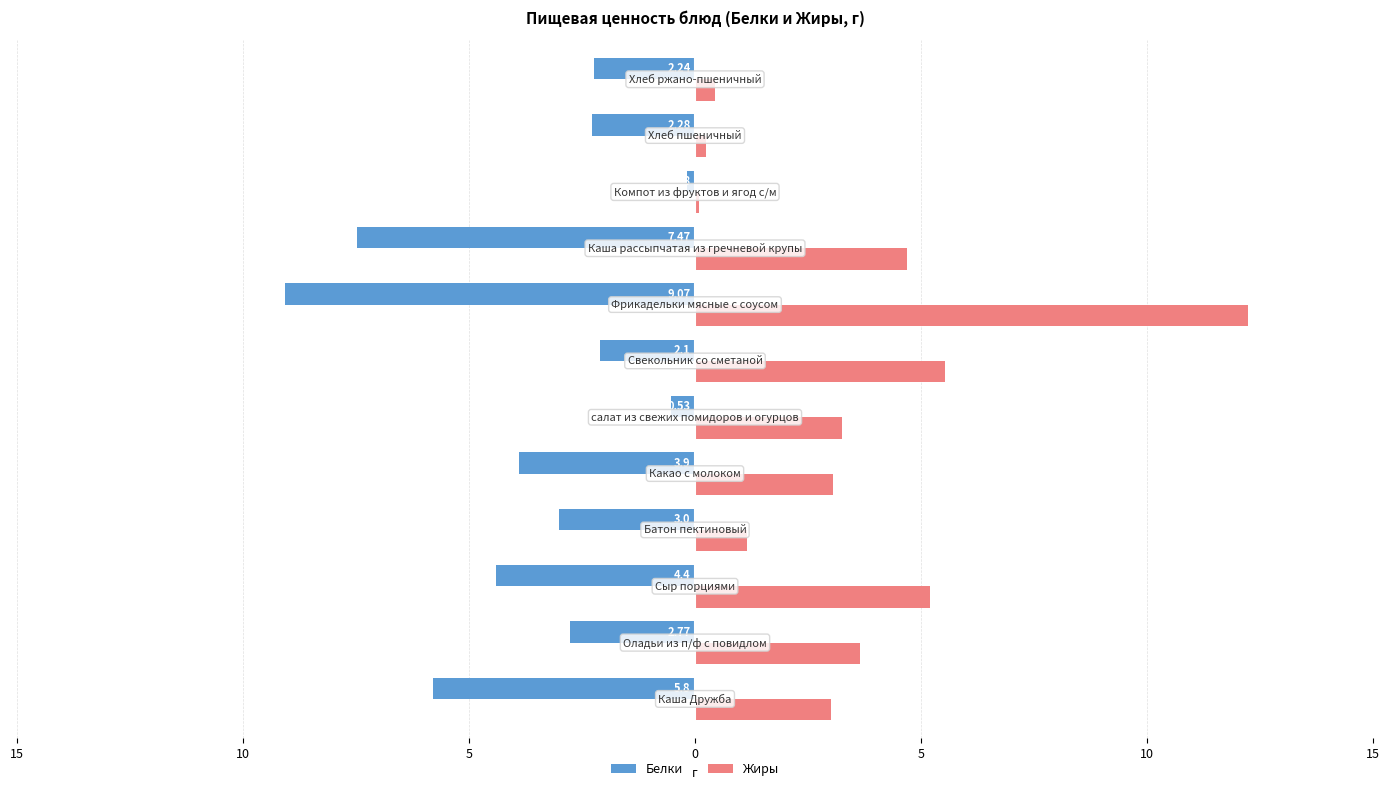

Which series has the widest spread of values?

Жиры